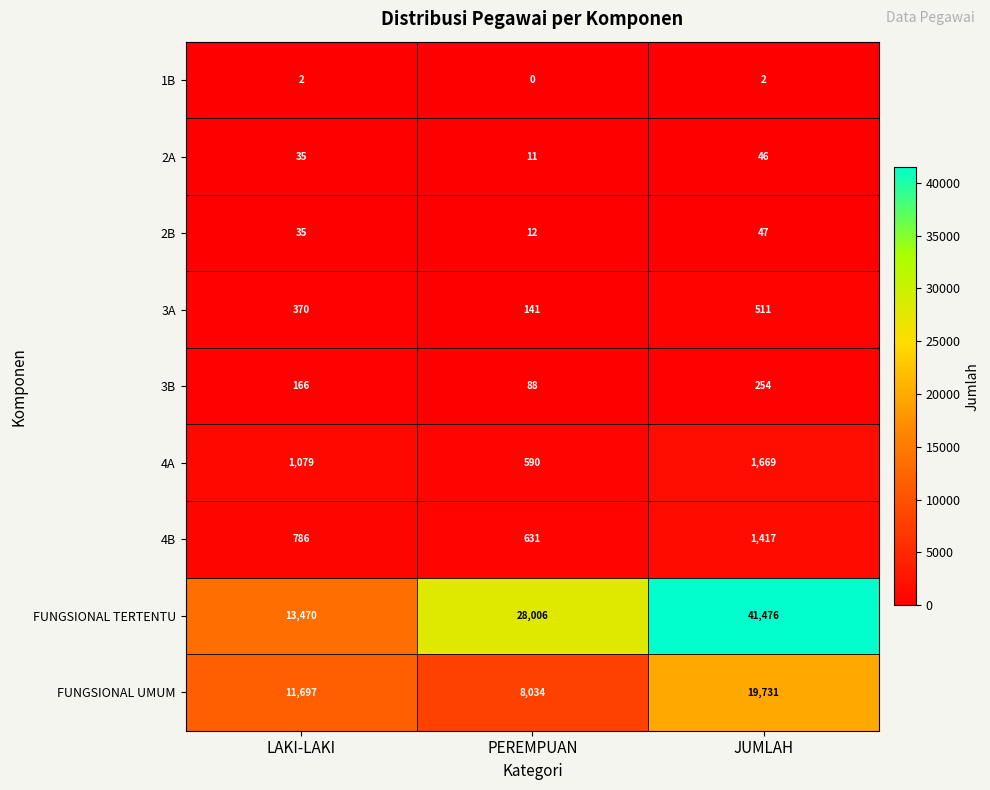

At which category is the sum across all series the highest?

JUMLAH